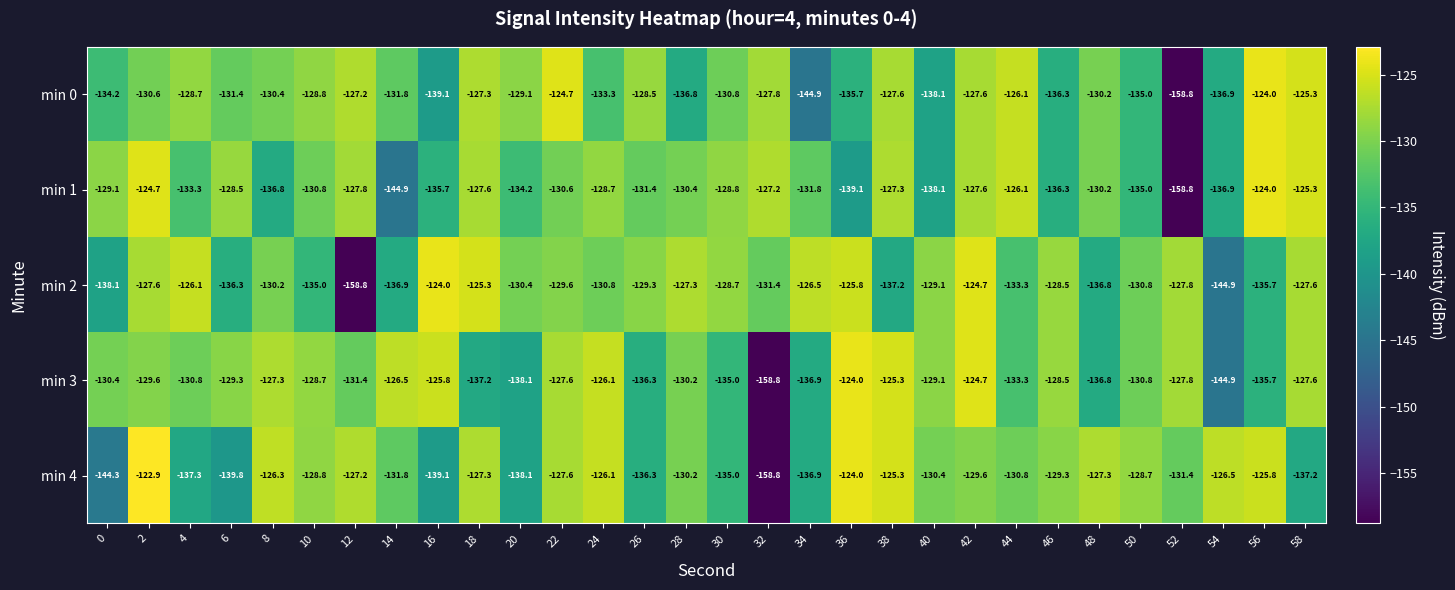

At which category is the sum across all series the highest?

42